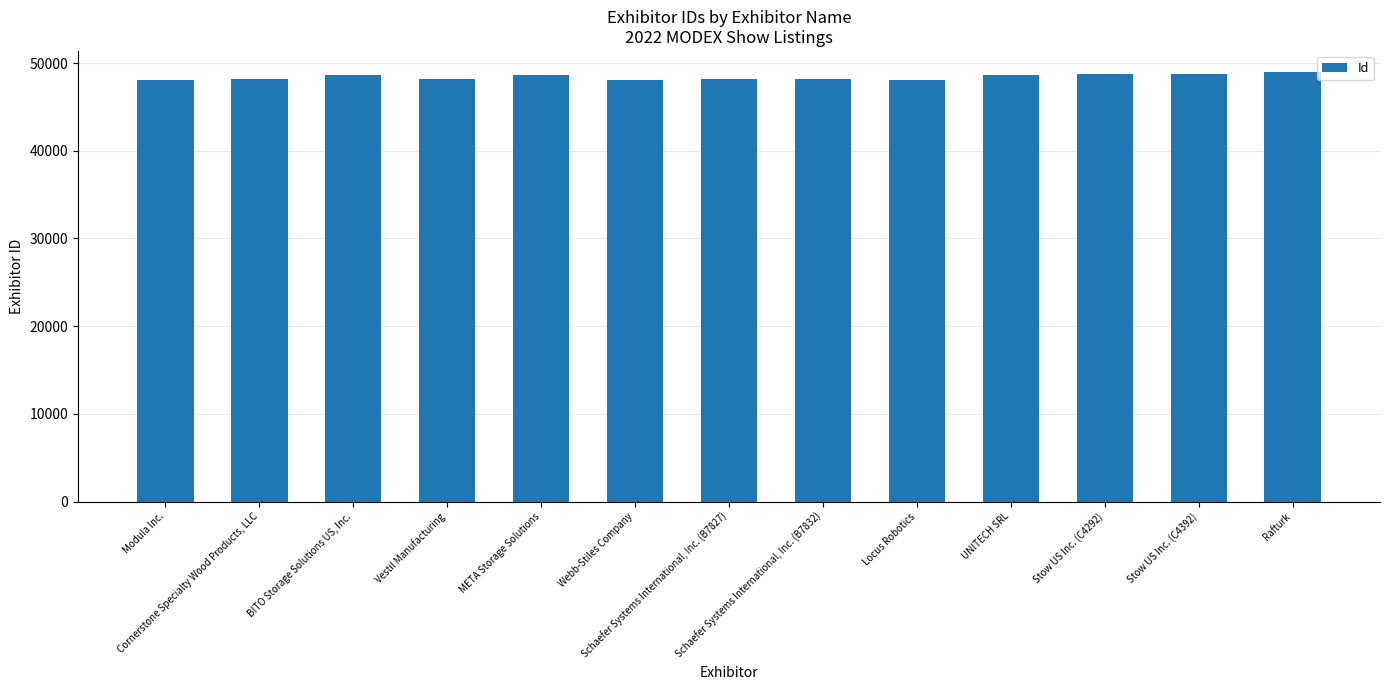

What is the sum of the values at Stow US Inc. (C4292) and BITO Storage Solutions US, Inc.?

97379